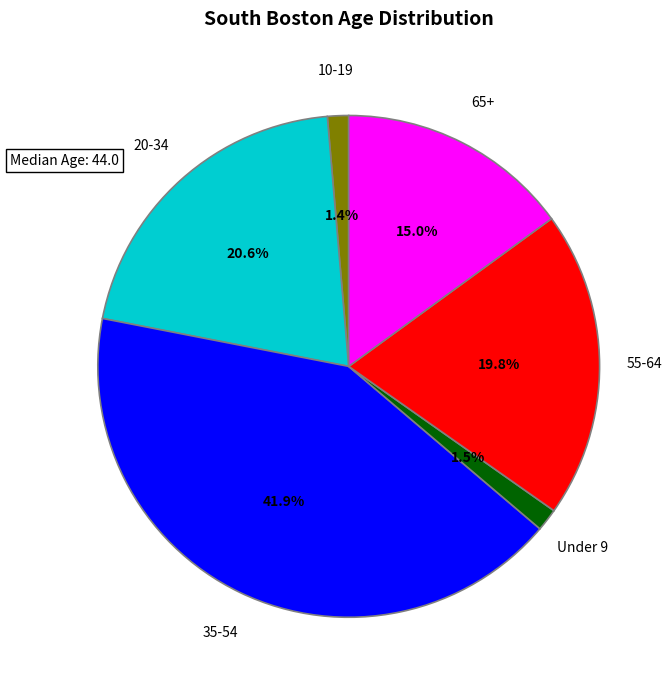

Is there a majority slice in this chart?

No